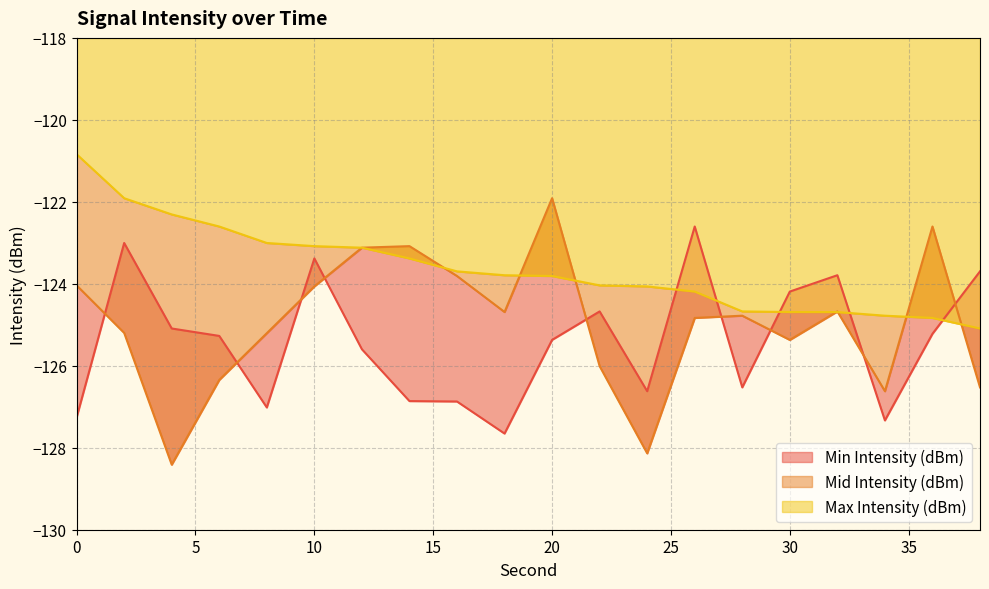

What is the sum of all Mid Intensity (dBm) values?

-2499.4